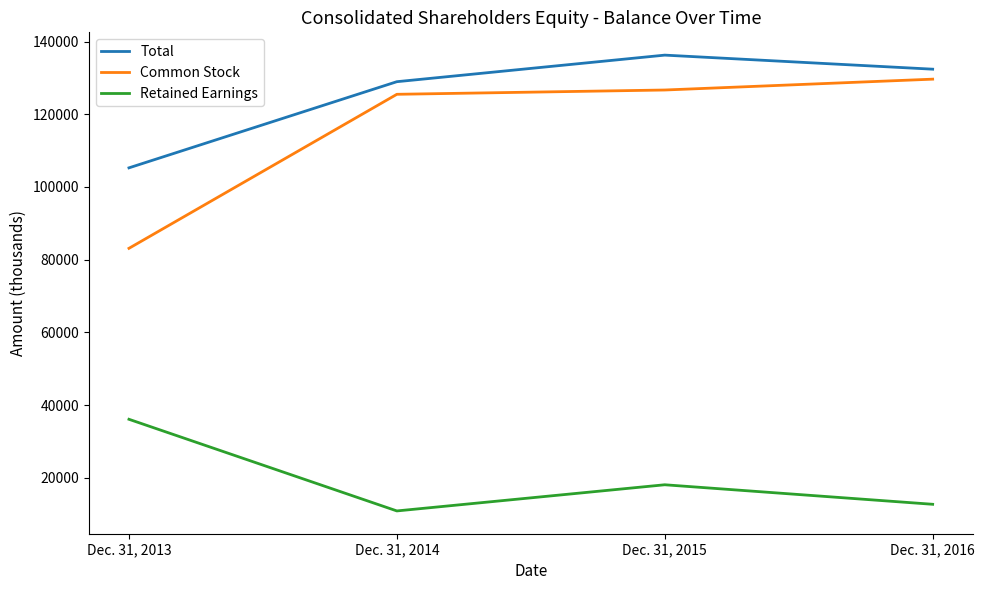

At which category is the sum across all series the highest?

Dec. 31, 2015